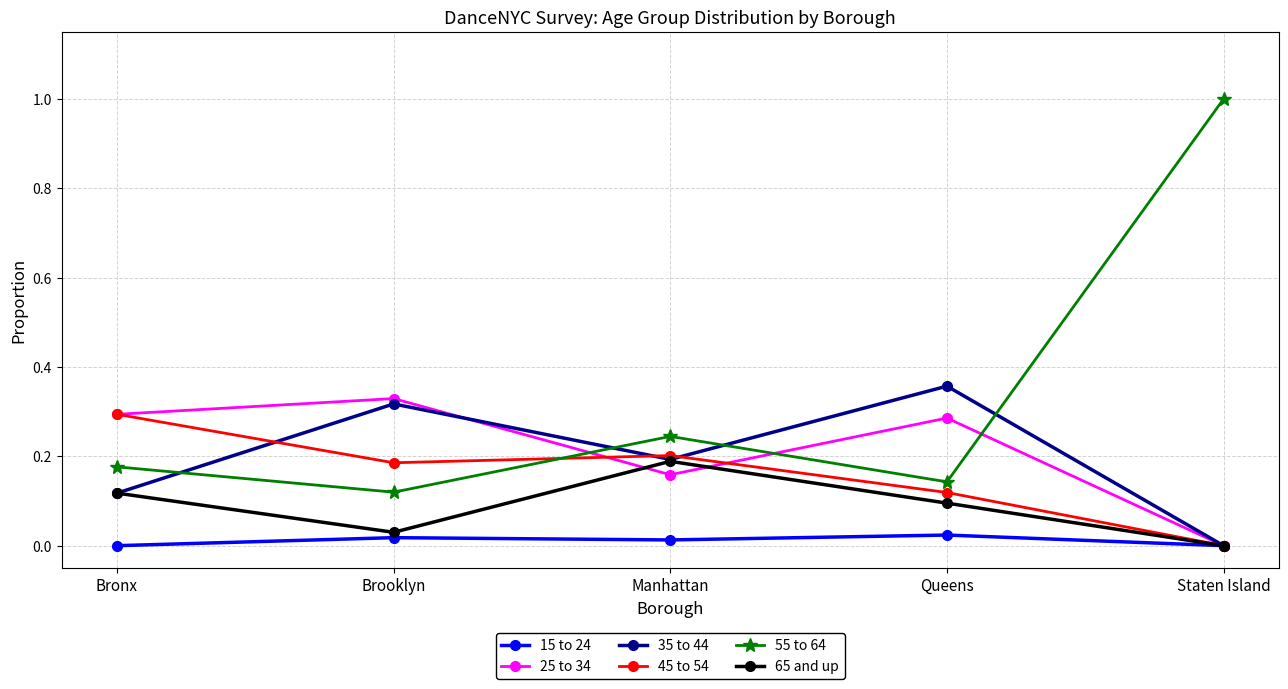

True or false: 65 and up and 55 to 64 cross at least once.

False